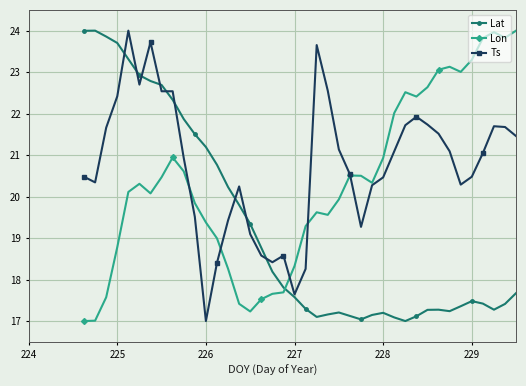

What is the value of the Ts point at the 36th from the left?

20.5